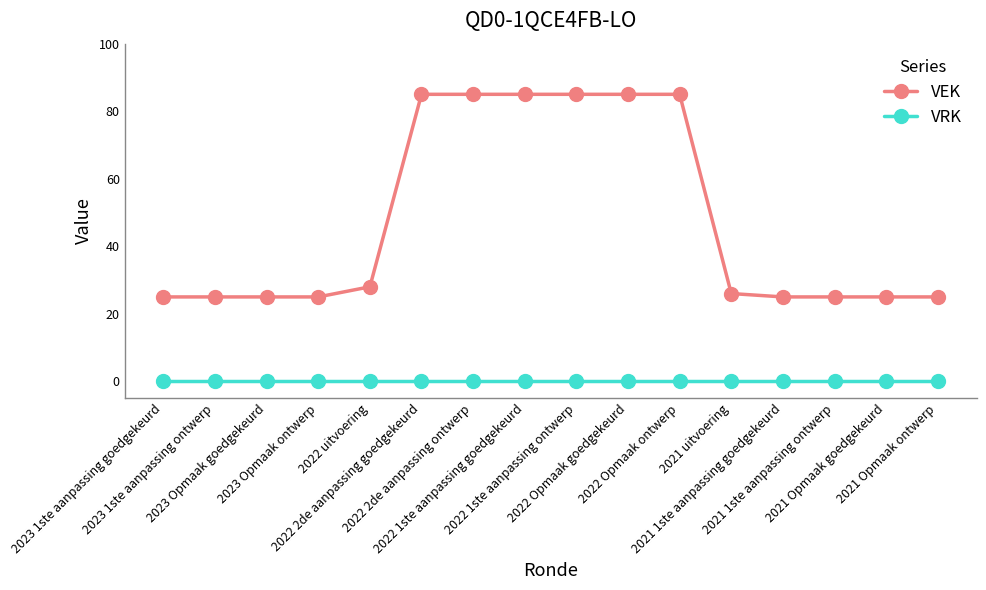

What is the spread (max minus min) of values at 2022 1ste aanpassing goedgekeurd?

85